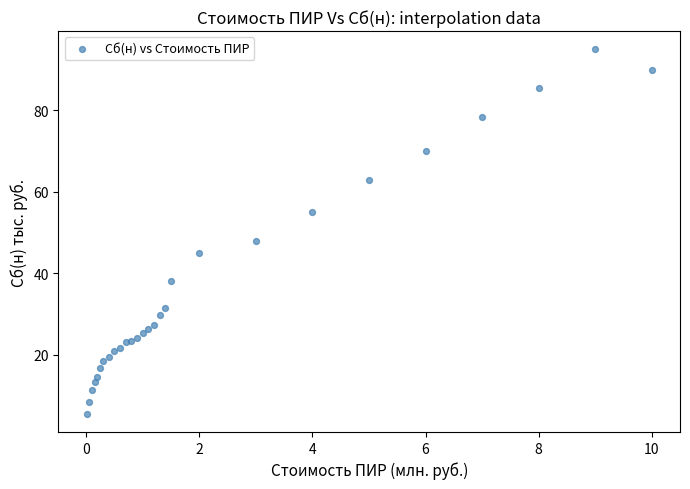

What Y value in the scatter plot is closest to 50?

48.0